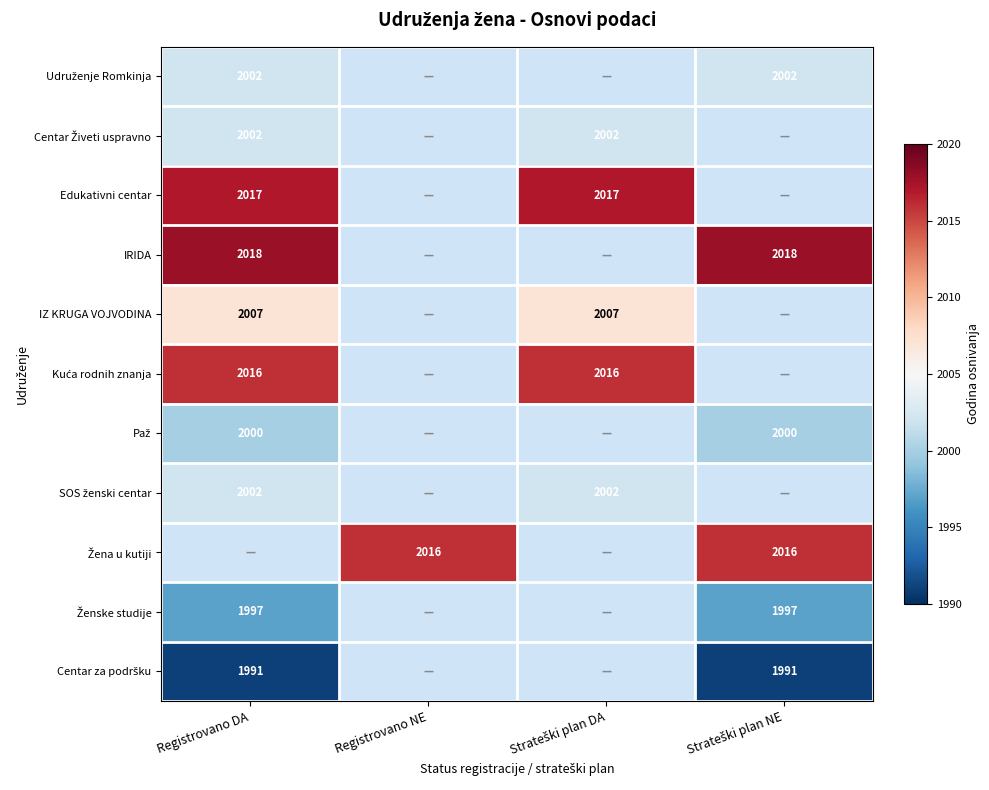

How many data points does each series have?

4